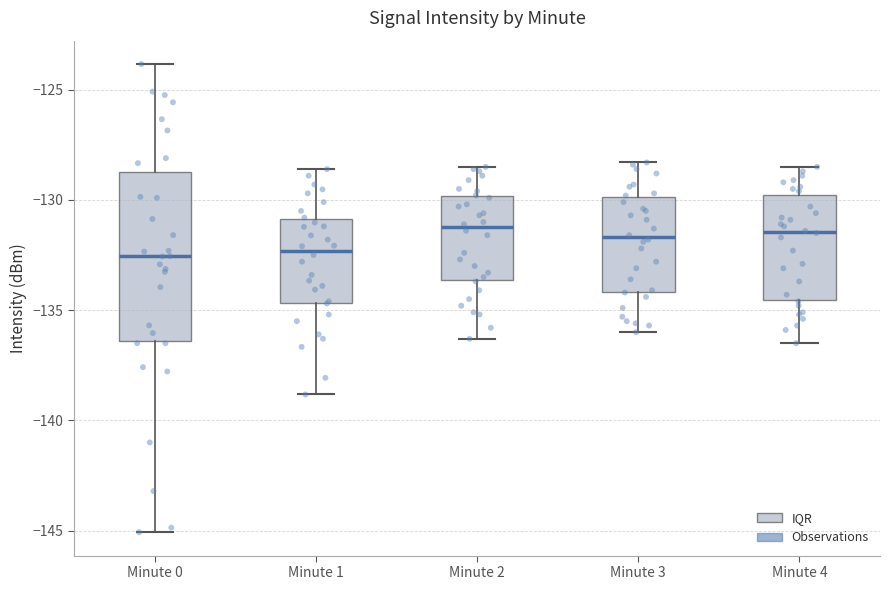

Comparing the boxes themselves (not the whiskers), which one is the tallest?

Minute 0